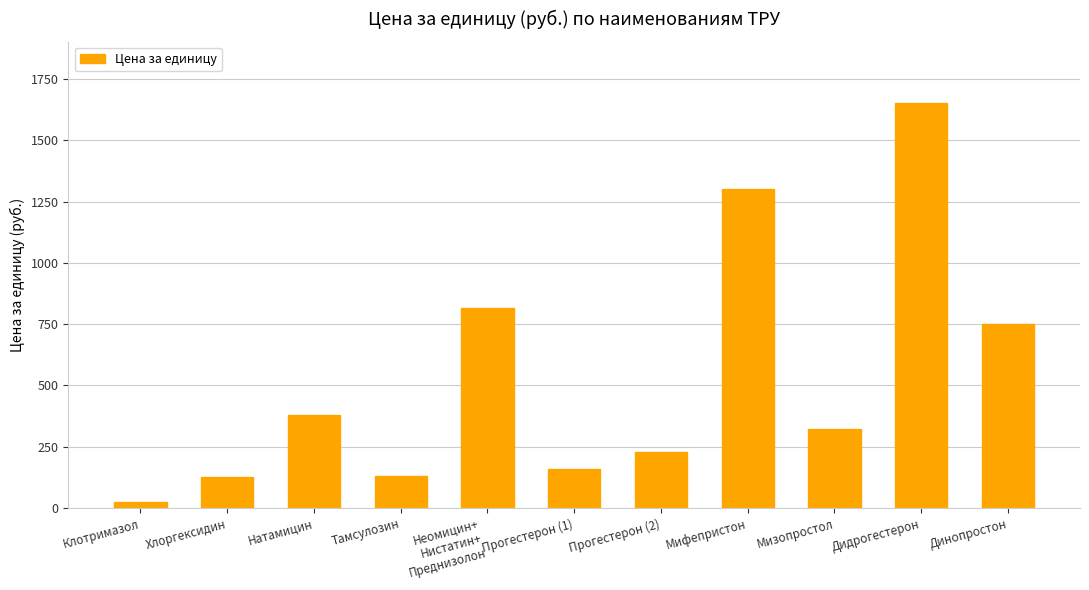

The chart shows a value of 815.6 at Неомицин+
Нистатин+
Преднизолон. True or false?

True